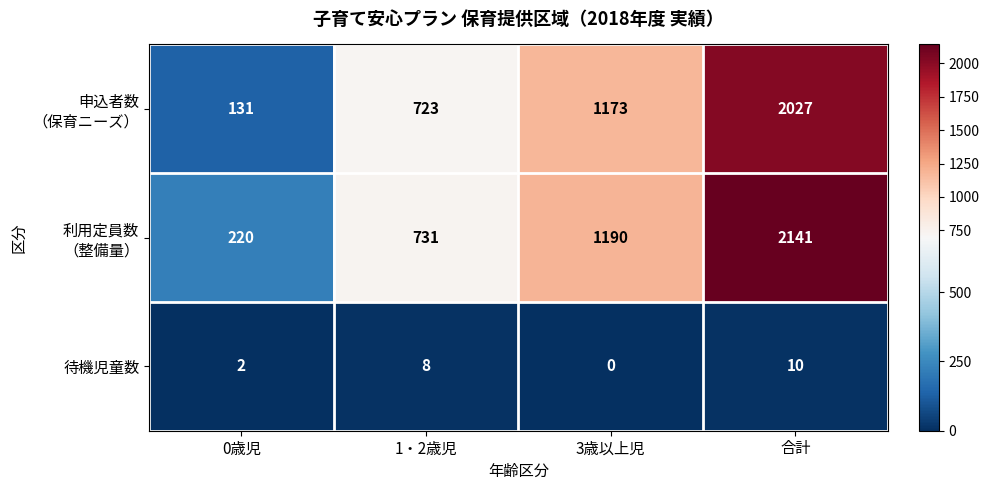

What is the total value across all series at 3歳以上児?

2363